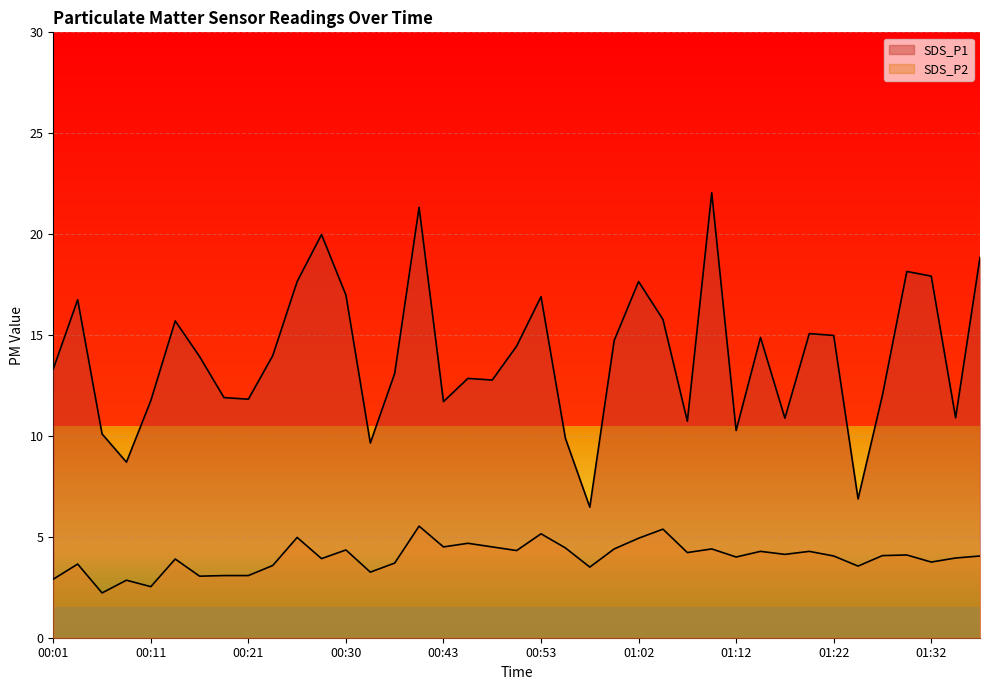

Rank the categories by SDS_P2 value from highest to lowest.

00:40, 01:05, 00:53, 00:26, 01:02, 00:45, 00:43, 00:48, 00:55, 01:00, 01:10, 00:30, 00:50, 01:14, 01:19, 01:07, 01:17, 01:29, 01:27, 01:22, 01:36, 01:12, 01:34, 00:28, 00:13, 01:32, 00:38, 00:04, 00:23, 01:24, 00:57, 00:35, 00:18, 00:21, 00:16, 00:01, 00:09, 00:11, 00:06